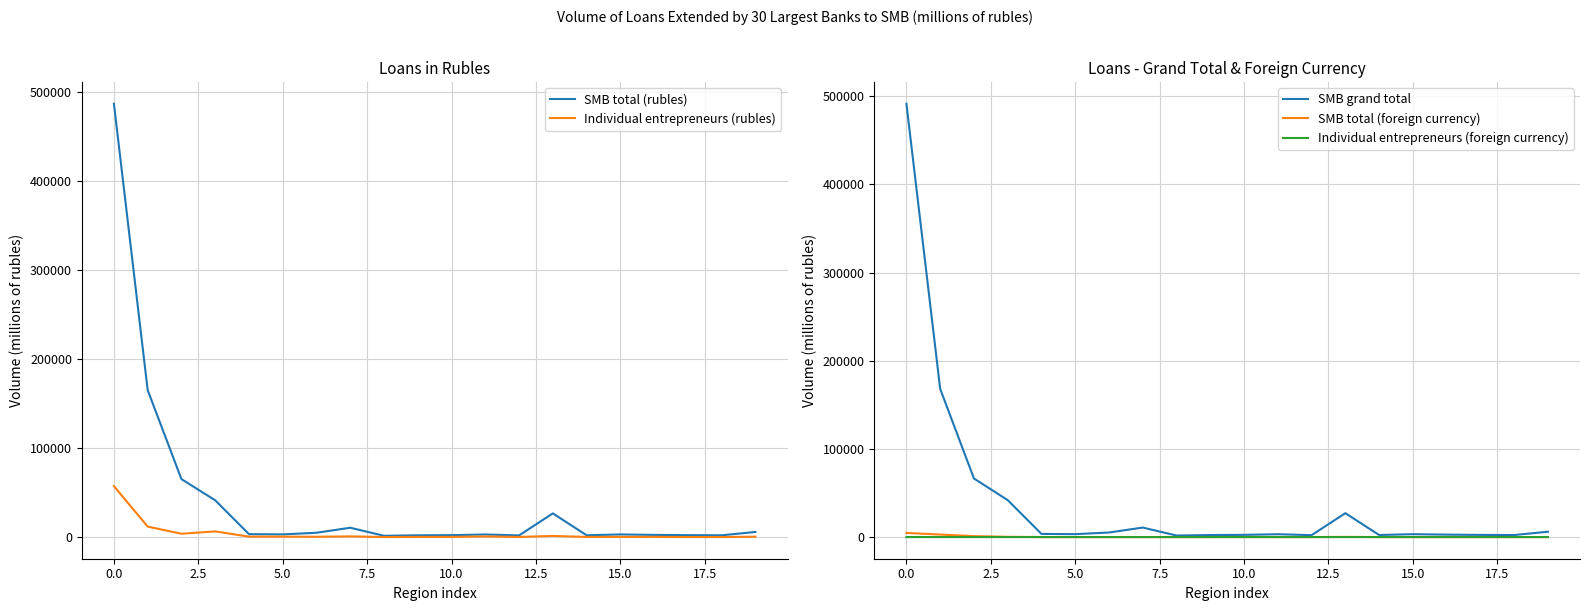

Between 0.0 and 15.0, which series saw the biggest shift?

SMB grand total